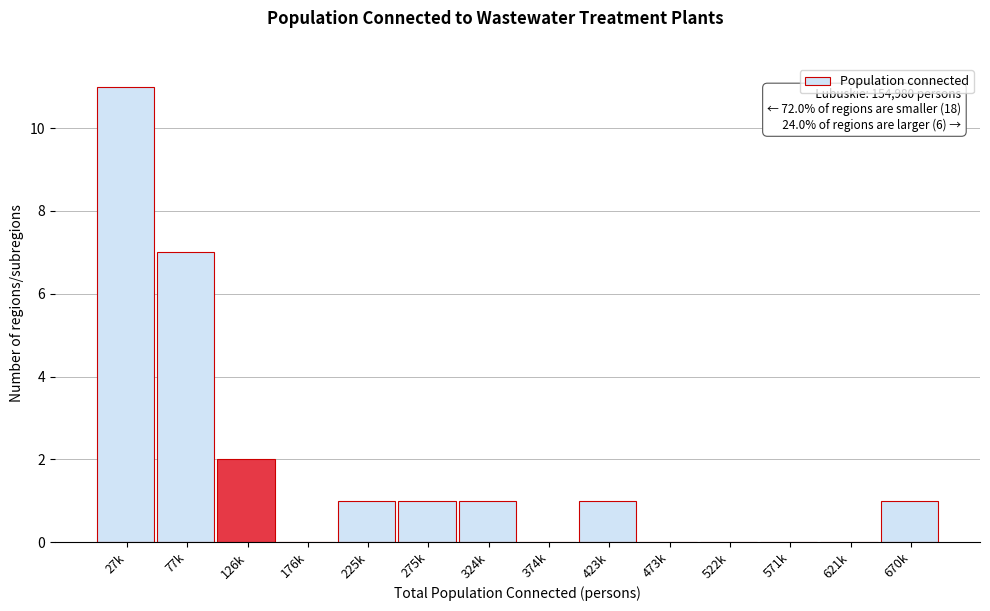

Reading right to left, transcribe all the data shown in this chart.

670k=1	621k=0	571k=0	522k=0	473k=0	423k=1	374k=0	324k=1	275k=1	225k=1	176k=0	126k=2	77k=7	27k=11